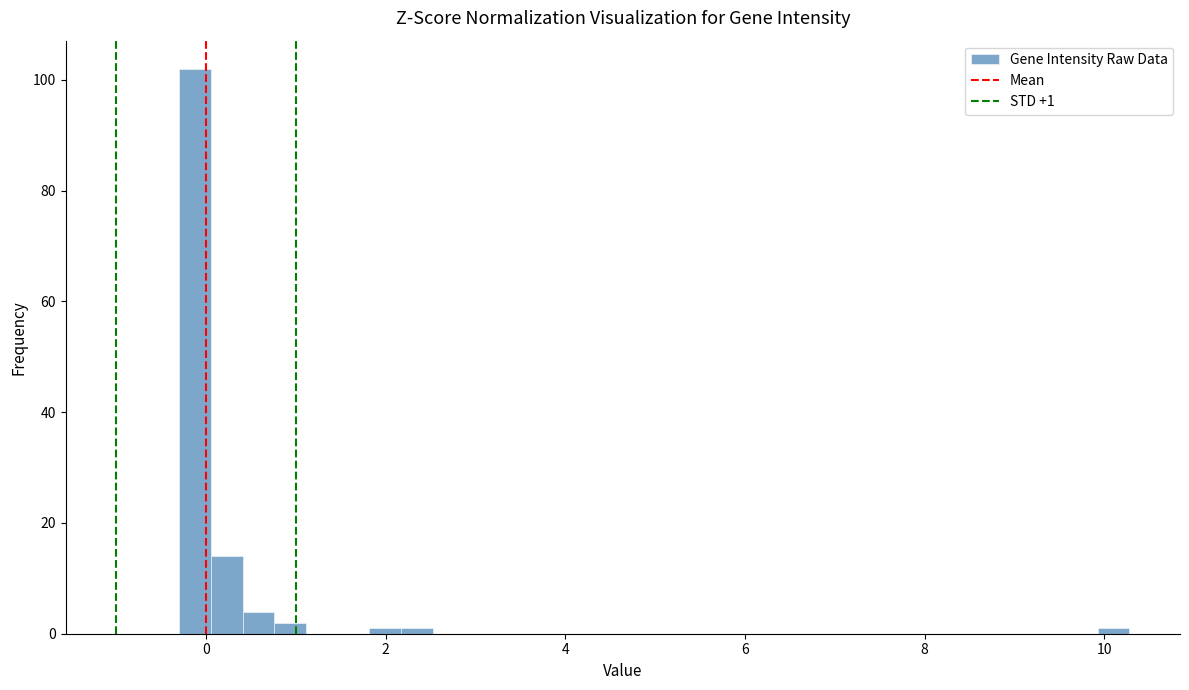

Around what value on the x-axis is the tallest bar? Give the approximate position of its centre, as read against the axis.

-0.2